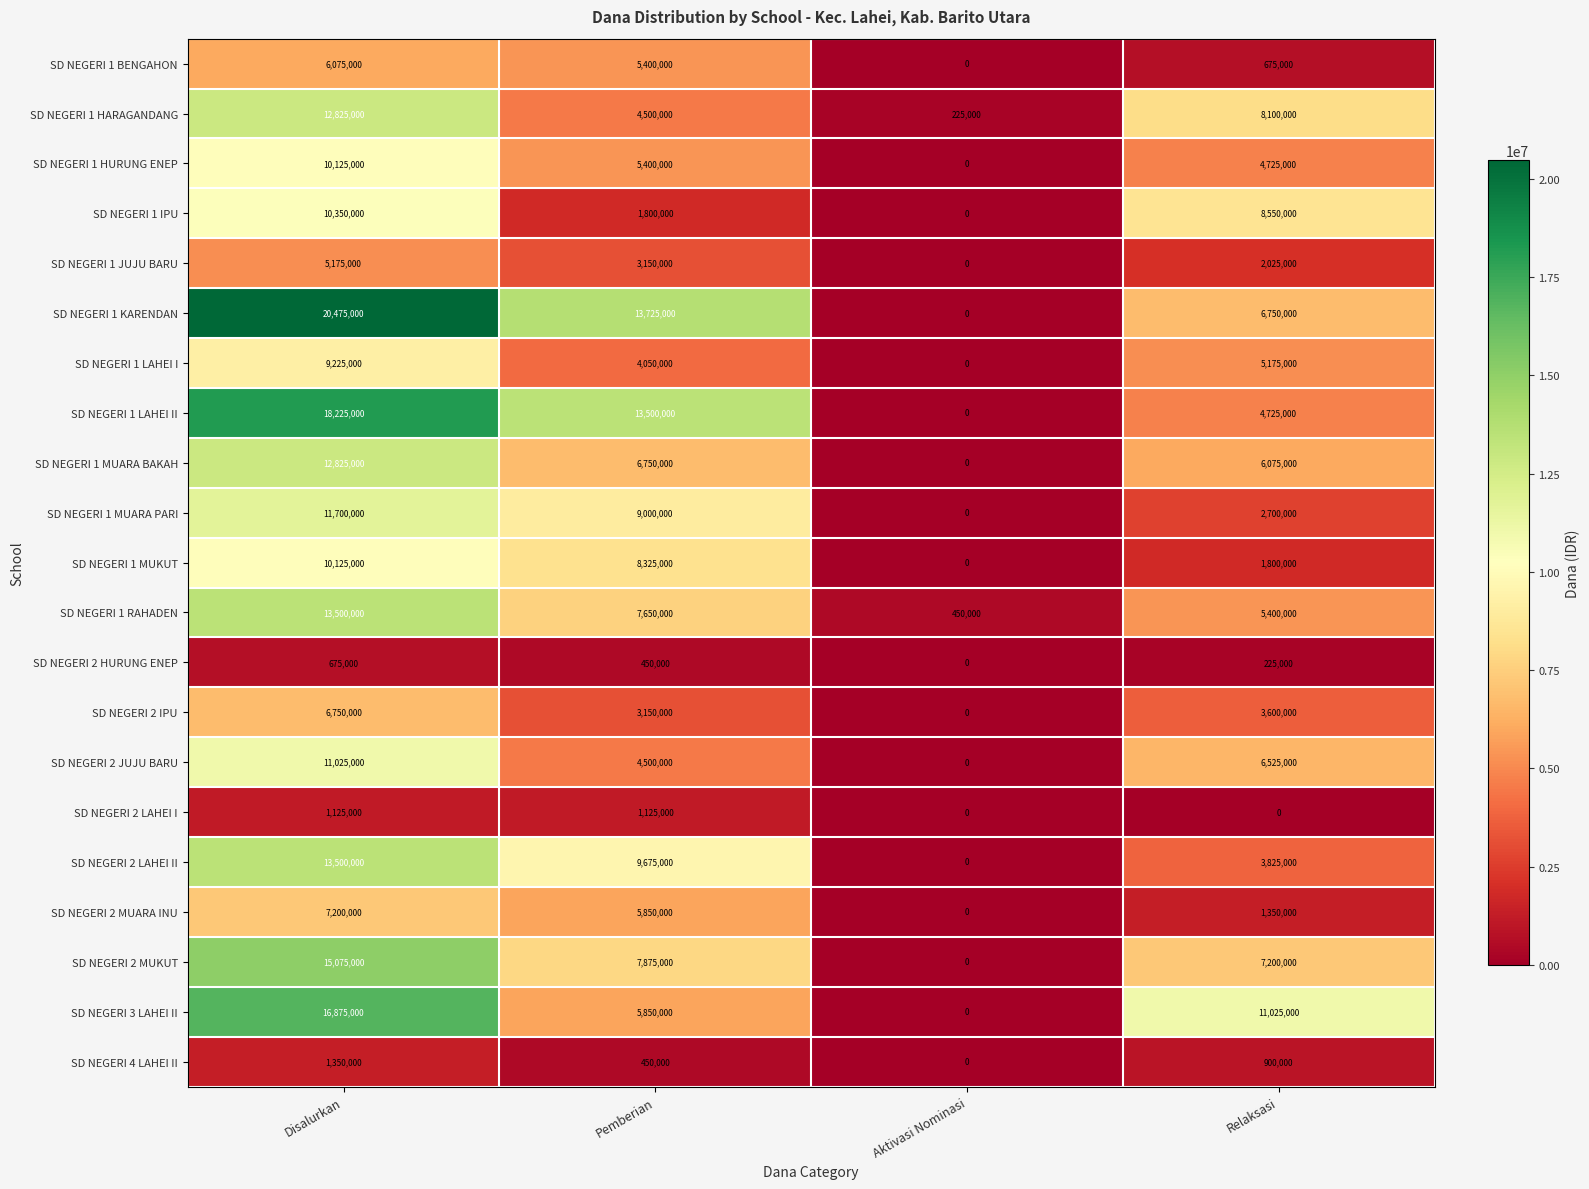

At which category is the sum across all series the highest?

Disalurkan